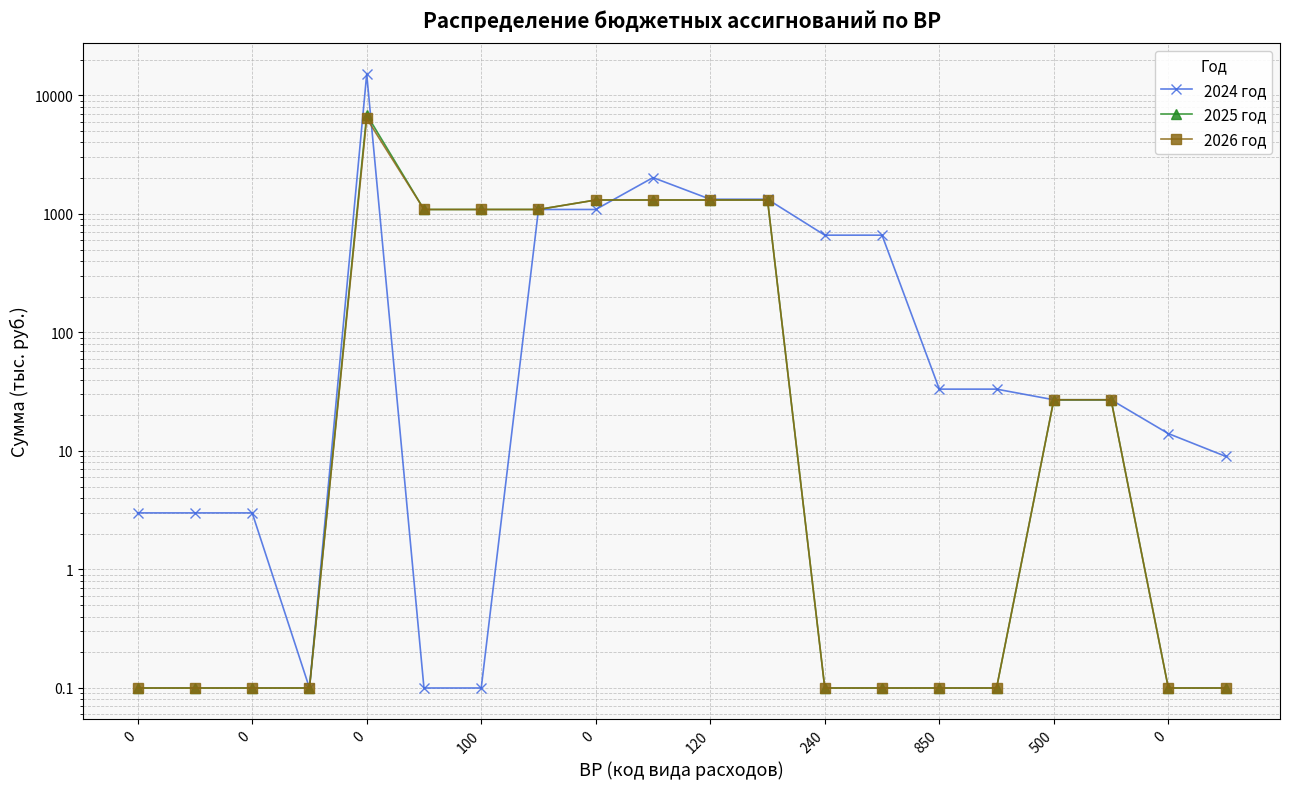

What are all the series names shown in the legend?

2024 год, 2025 год, 2026 год